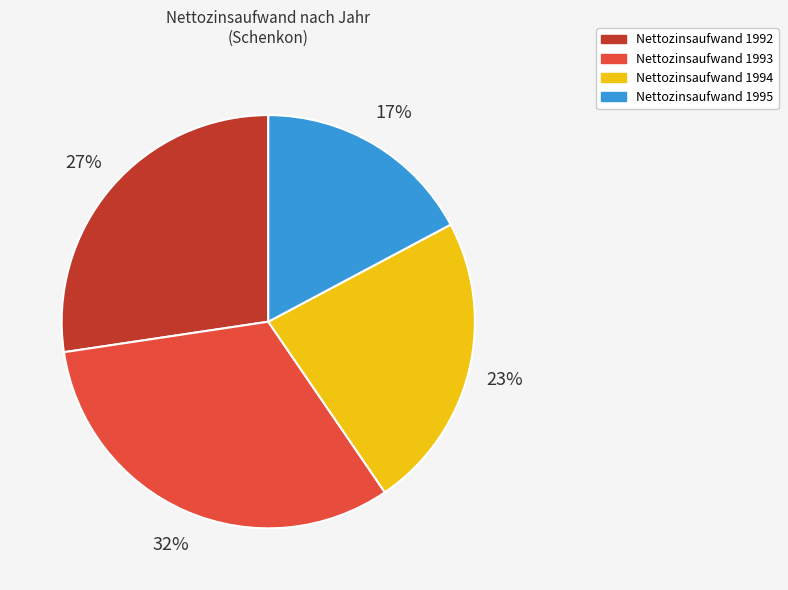

To the nearest percent, what is the average slice percentage?

25%